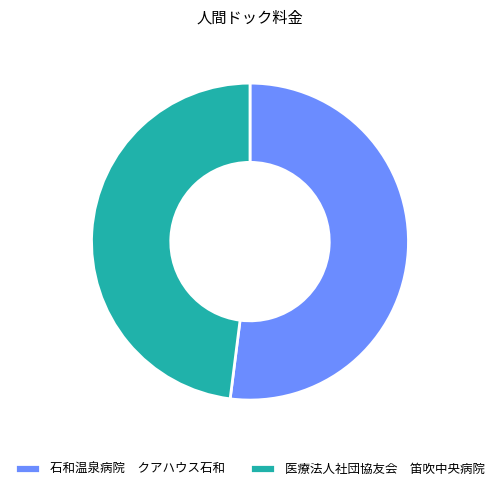

Count the number of slices in the pie.

2